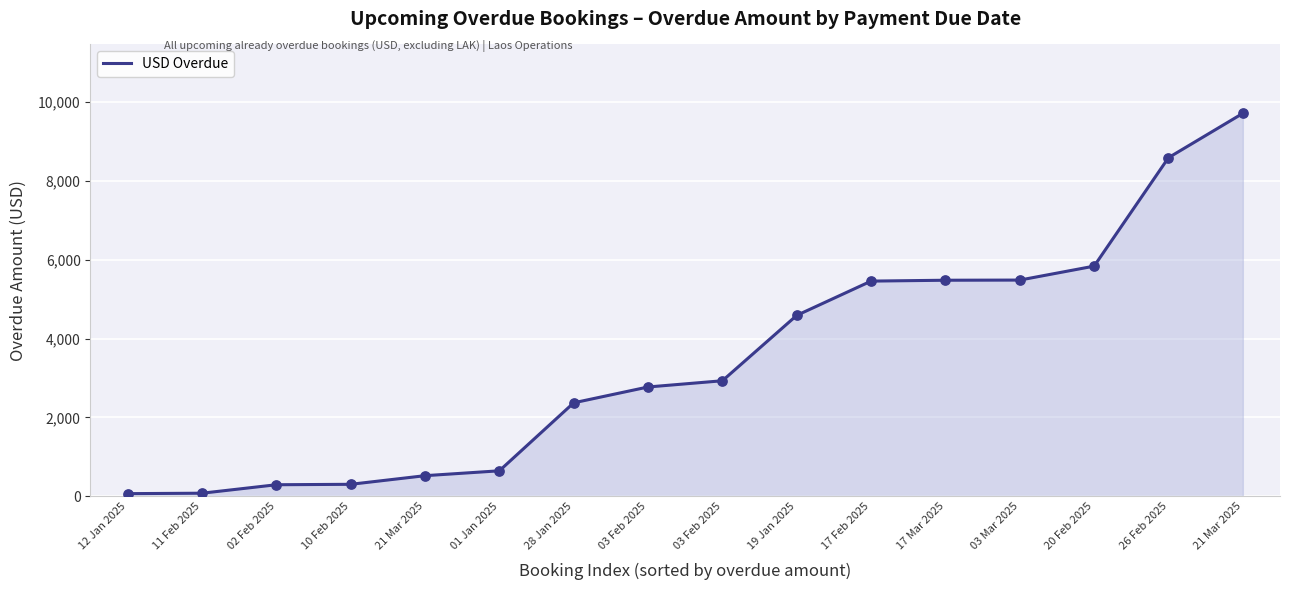

Does the chart have visible grid lines?

Yes